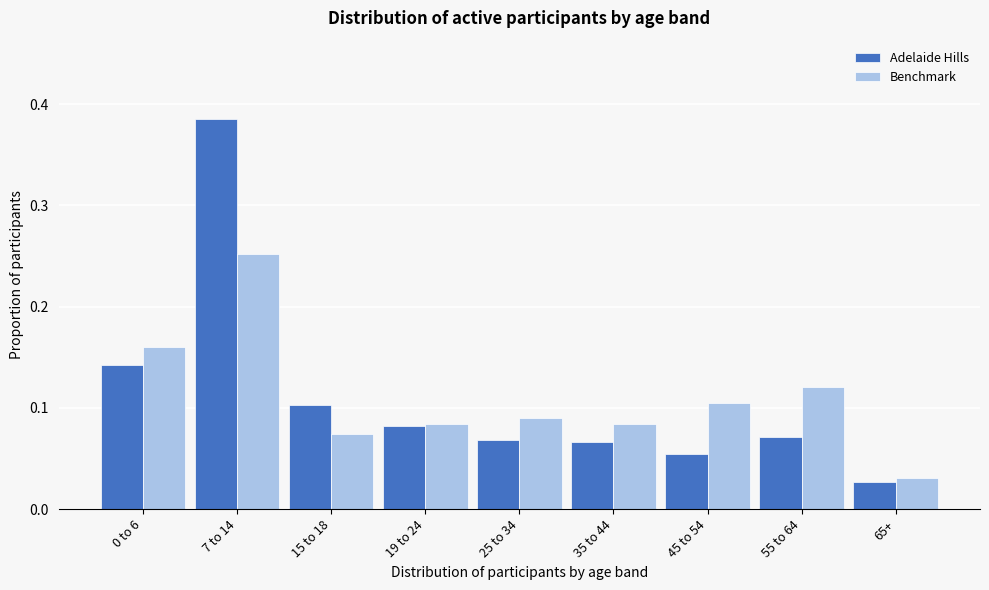

Is the value of Benchmark at 7 to 14 greater than the value of Adelaide Hills at 65+?

Yes